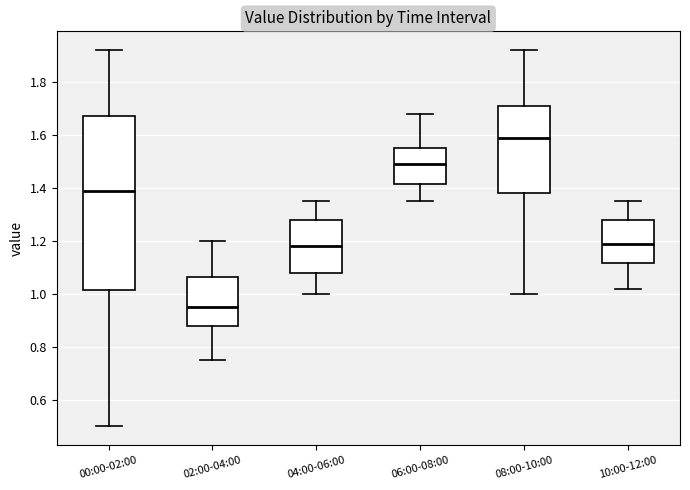

Reading left to right, read every box against the y-axis: the position of its median line, the range the box covers, and the ends of its whiskers. The values are not printed on the chart, so give them approximately, as read against the axis.

00:00-02:00: median 1.40, box 1.02 to 1.68, whiskers 0.50 to 1.92
02:00-04:00: median 0.96, box 0.88 to 1.06, whiskers 0.76 to 1.20
04:00-06:00: median 1.18, box 1.08 to 1.28, whiskers 1.00 to 1.36
06:00-08:00: median 1.50, box 1.42 to 1.56, whiskers 1.36 to 1.68
08:00-10:00: median 1.60, box 1.38 to 1.70, whiskers 1.00 to 1.92
10:00-12:00: median 1.20, box 1.12 to 1.28, whiskers 1.02 to 1.36